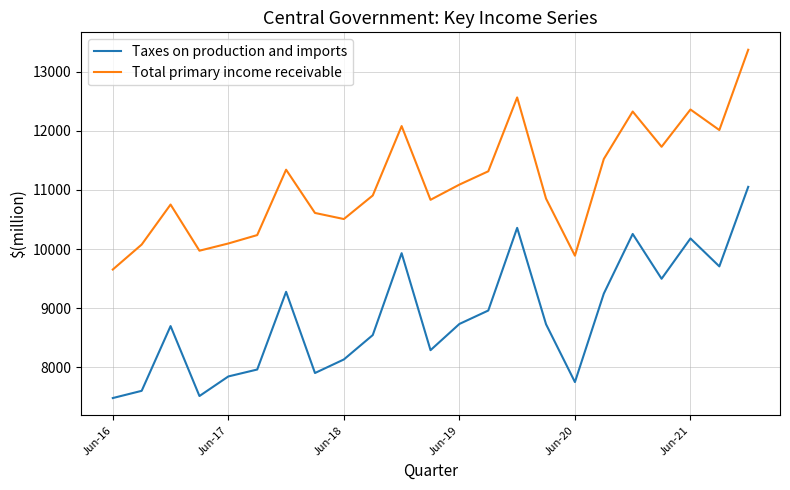

What is the average value of the Total primary income receivable series?

11135